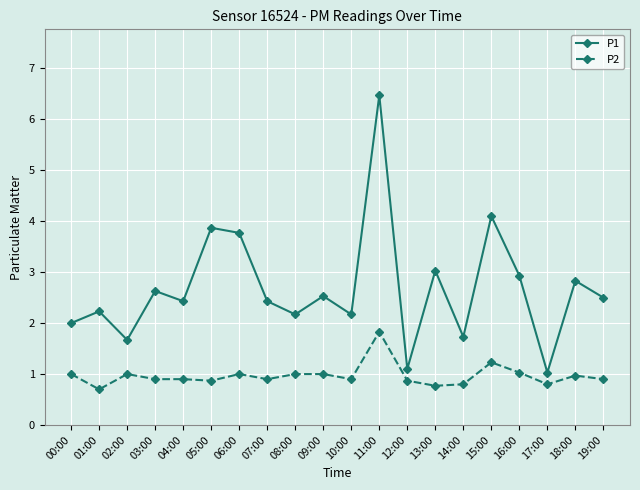

What are all the series names shown in the legend?

P1, P2